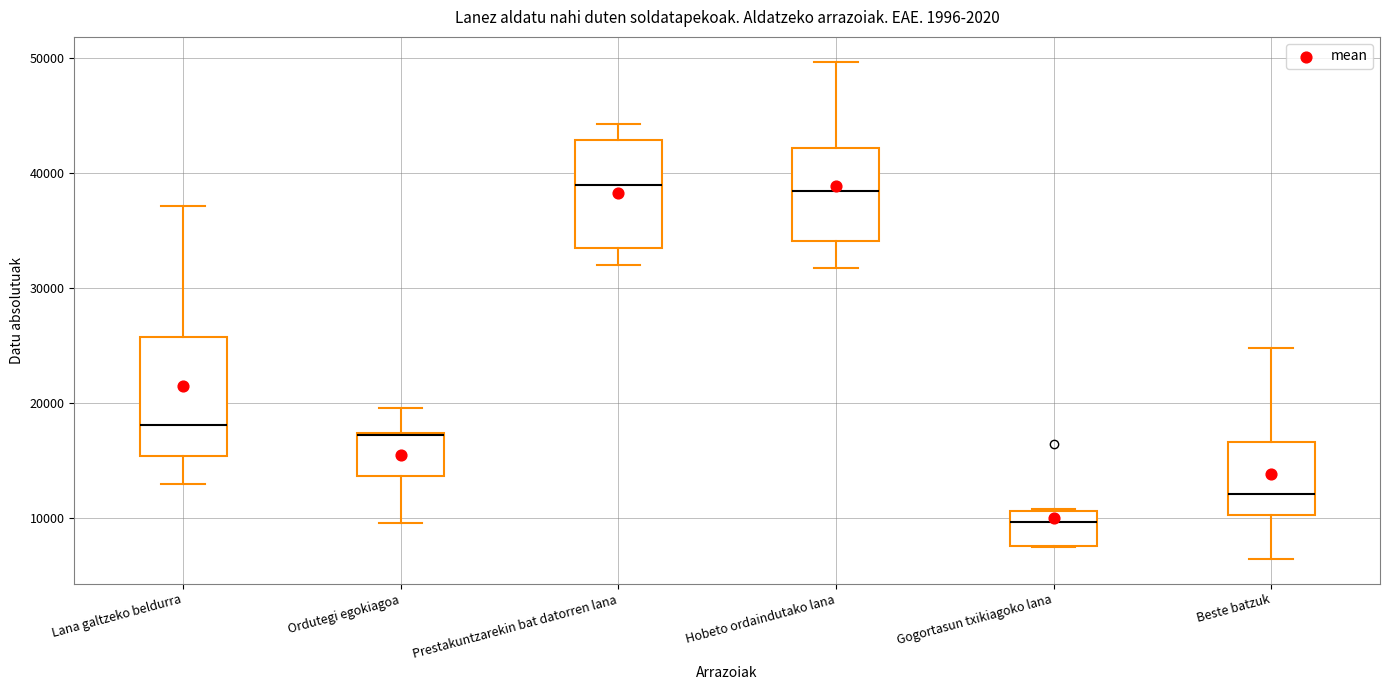

Reading left to right, transcribe this box plot: for each box, give where its median line is, the range the box spans, and where its two whiskers end, as read against the y-axis. The values are not printed on the chart, so give them approximately, as read against the axis.

Lana galtzeko beldurra: median 18000, box 15000 to 26000, whiskers 13000 to 37000
Ordutegi egokiagoa: median 17000, box 14000 to 17000, whiskers 10000 to 20000
Prestakuntzarekin bat datorren lana: median 39000, box 33000 to 43000, whiskers 32000 to 44000
Hobeto ordaindutako lana: median 38000, box 34000 to 42000, whiskers 32000 to 50000
Gogortasun txikiagoko lana: median 10000, box 8000 to 11000, whiskers 7000 to 11000
Beste batzuk: median 12000, box 10000 to 17000, whiskers 6000 to 25000